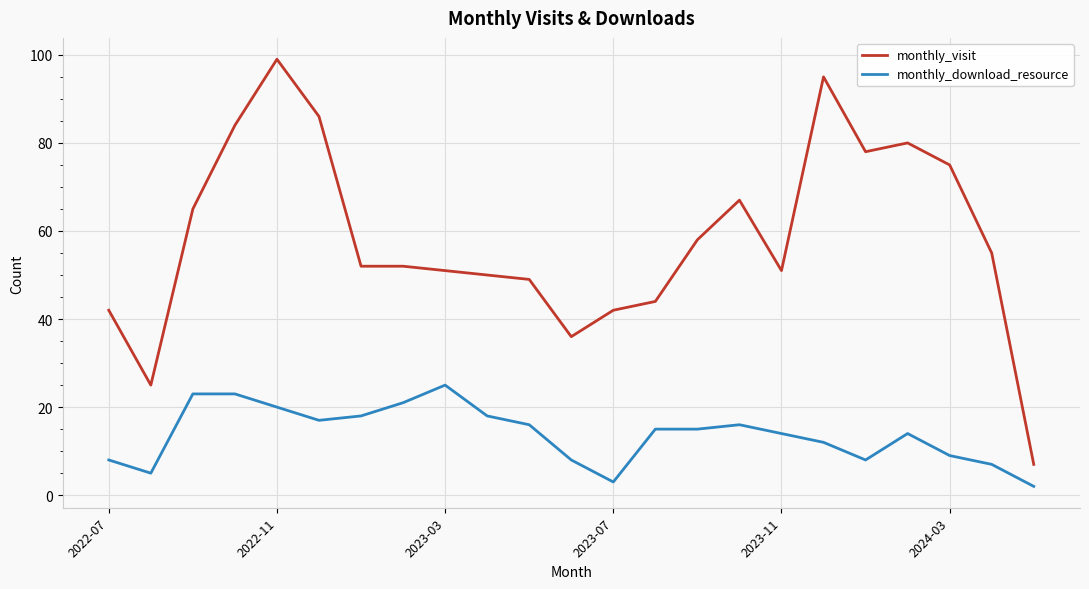

Rank the series by their average value, from lowest to highest.

monthly_download_resource, monthly_visit